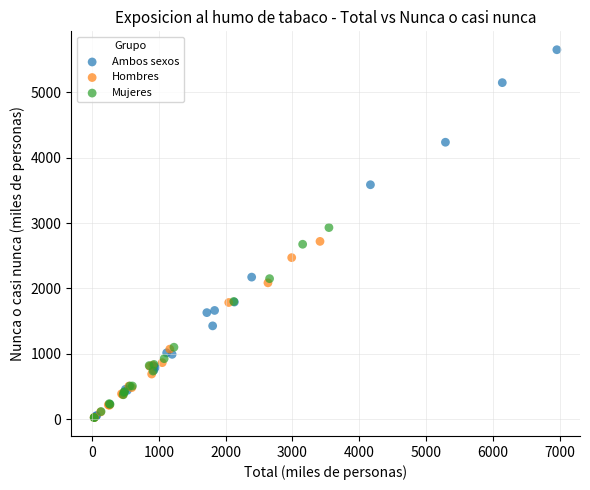

Which series has the largest Y range (max minus min)?

Ambos sexos